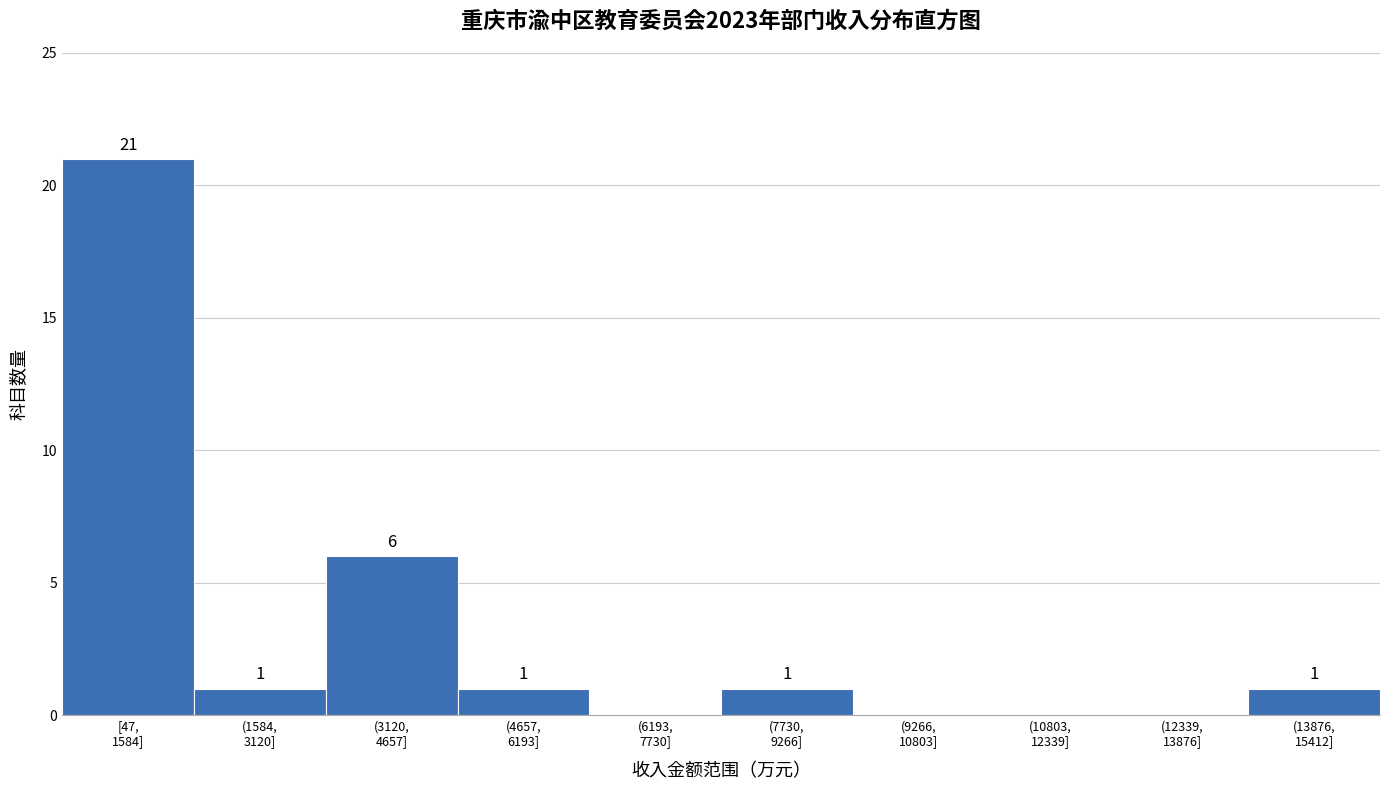

What is the greatest value displayed?

21